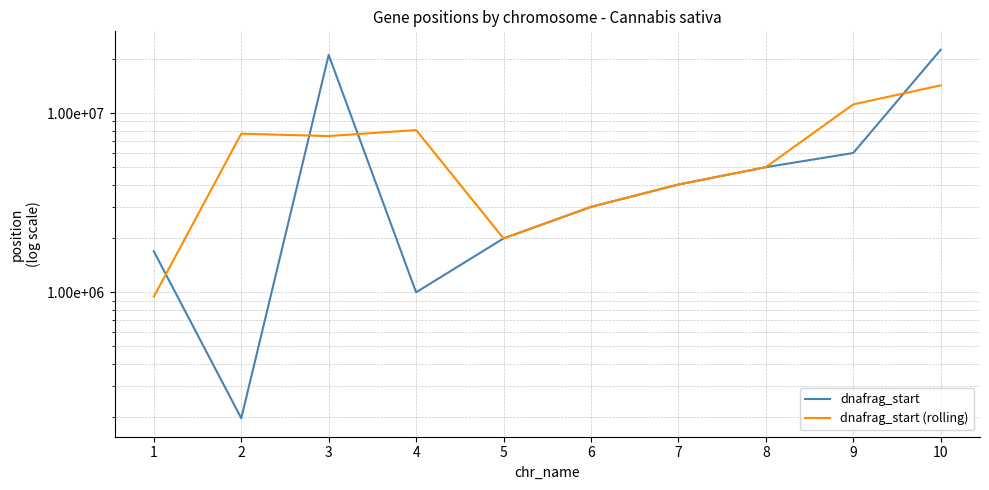

What is the value of the dnafrag_start (rolling) point at the 3rd from the left?

7460557.0